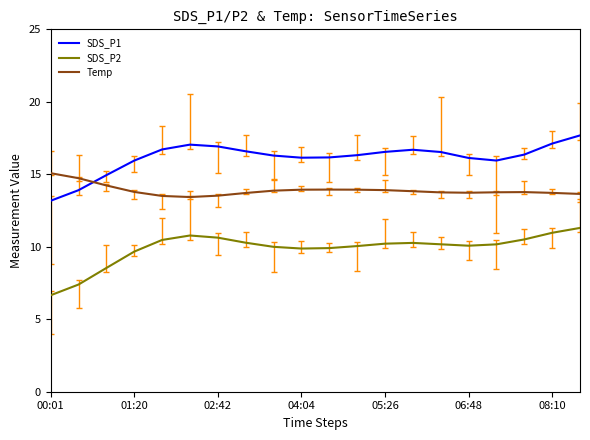

Rank the series by their maximum value, from highest to lowest.

SDS_P1, Temp, SDS_P2